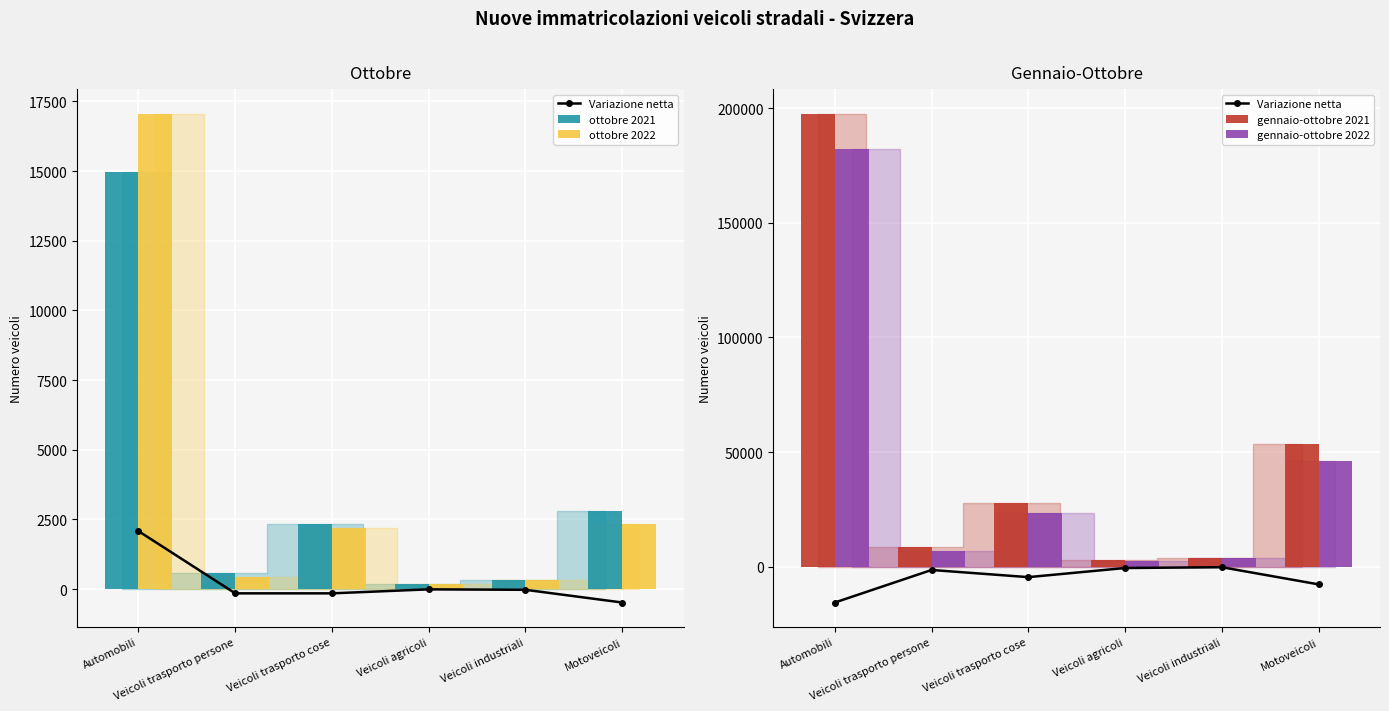

Which series has the largest range (max minus min)?

gennaio-ottobre 2021